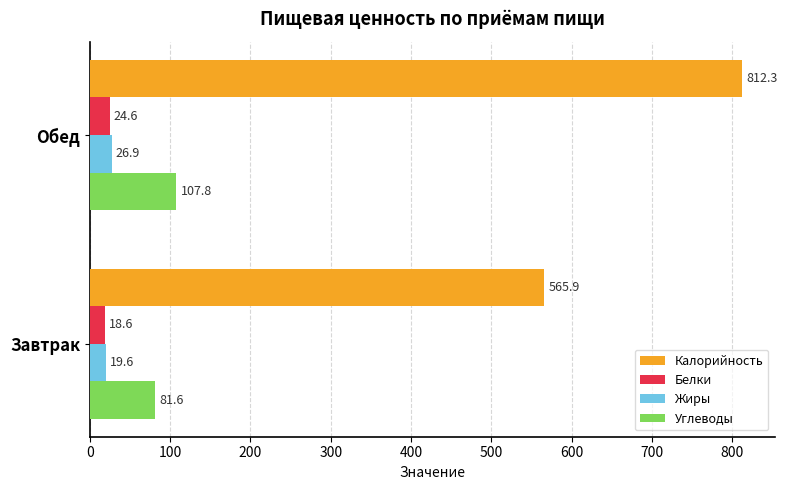

What is the maximum value shown in the chart?

812.3